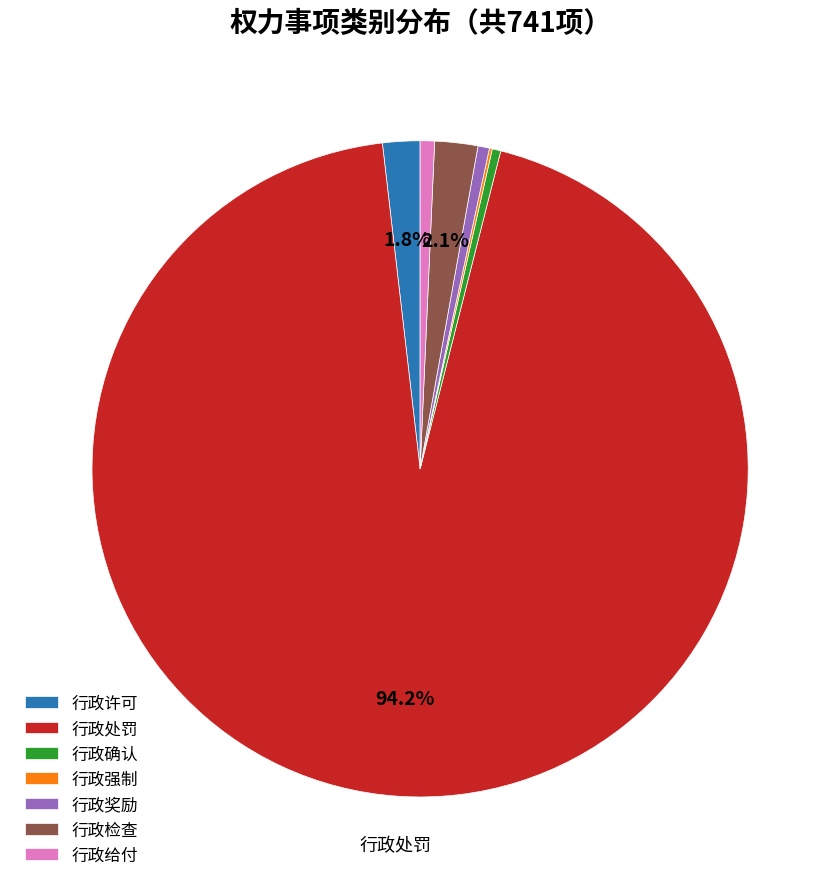

Which category accounts for the majority?

行政处罚